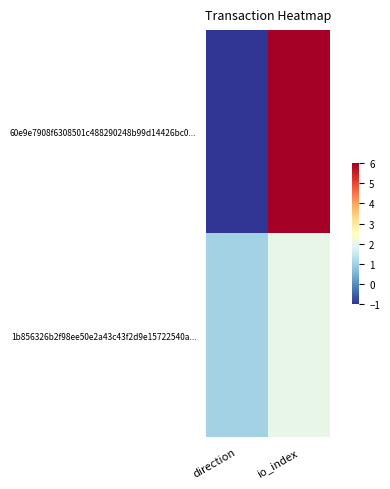

What is the maximum value shown in the chart?

6